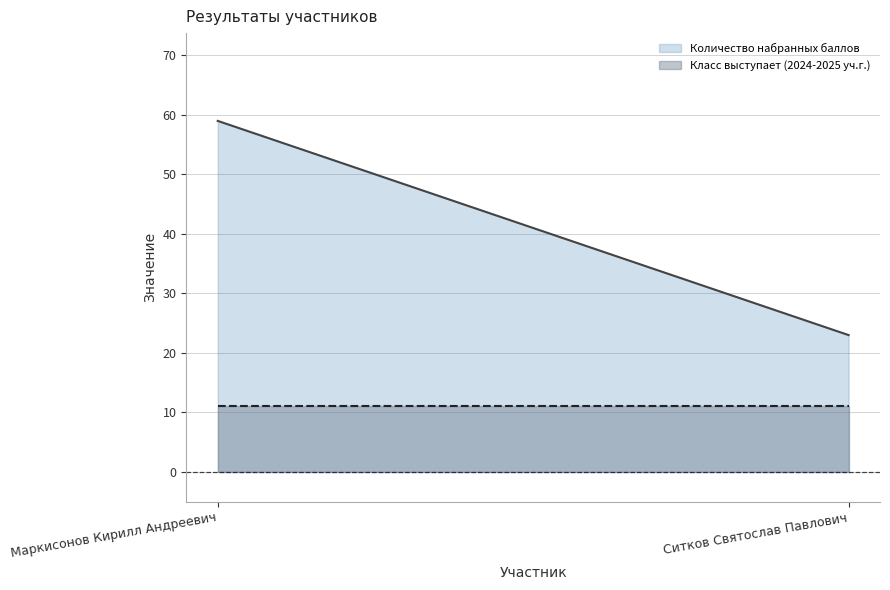

At Маркисонов Кирилл Андреевич, list the series in order from smallest to largest.

Класс выступает (2024-2025 уч.г.), Количество набранных баллов